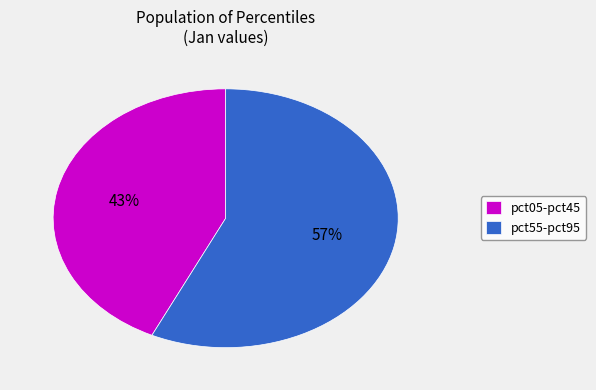

Does pct55-pct95 account for over 50% of the chart?

Yes